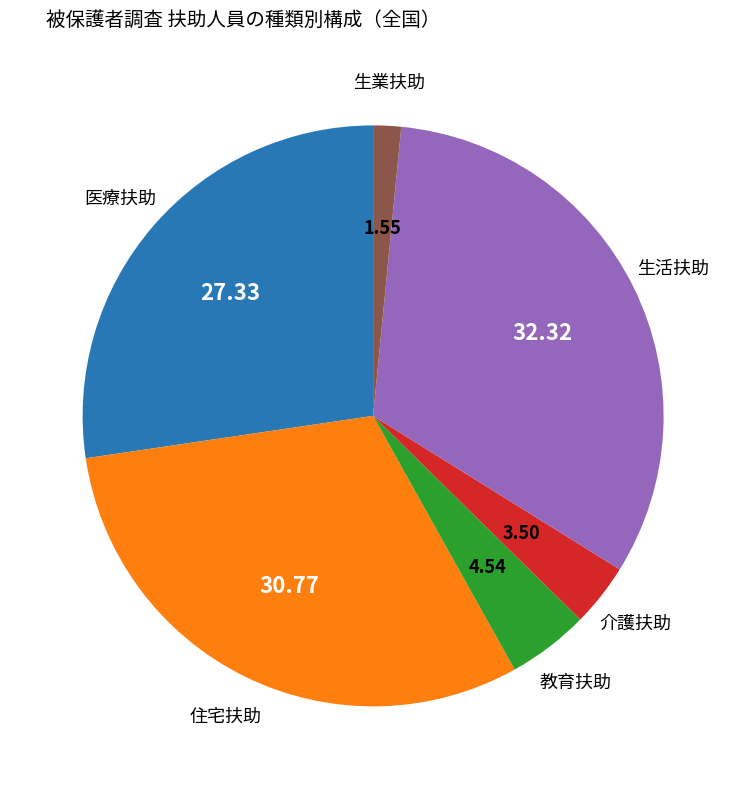

What is the ratio of the value at 医療扶助 to the value at 生活扶助?

0.8